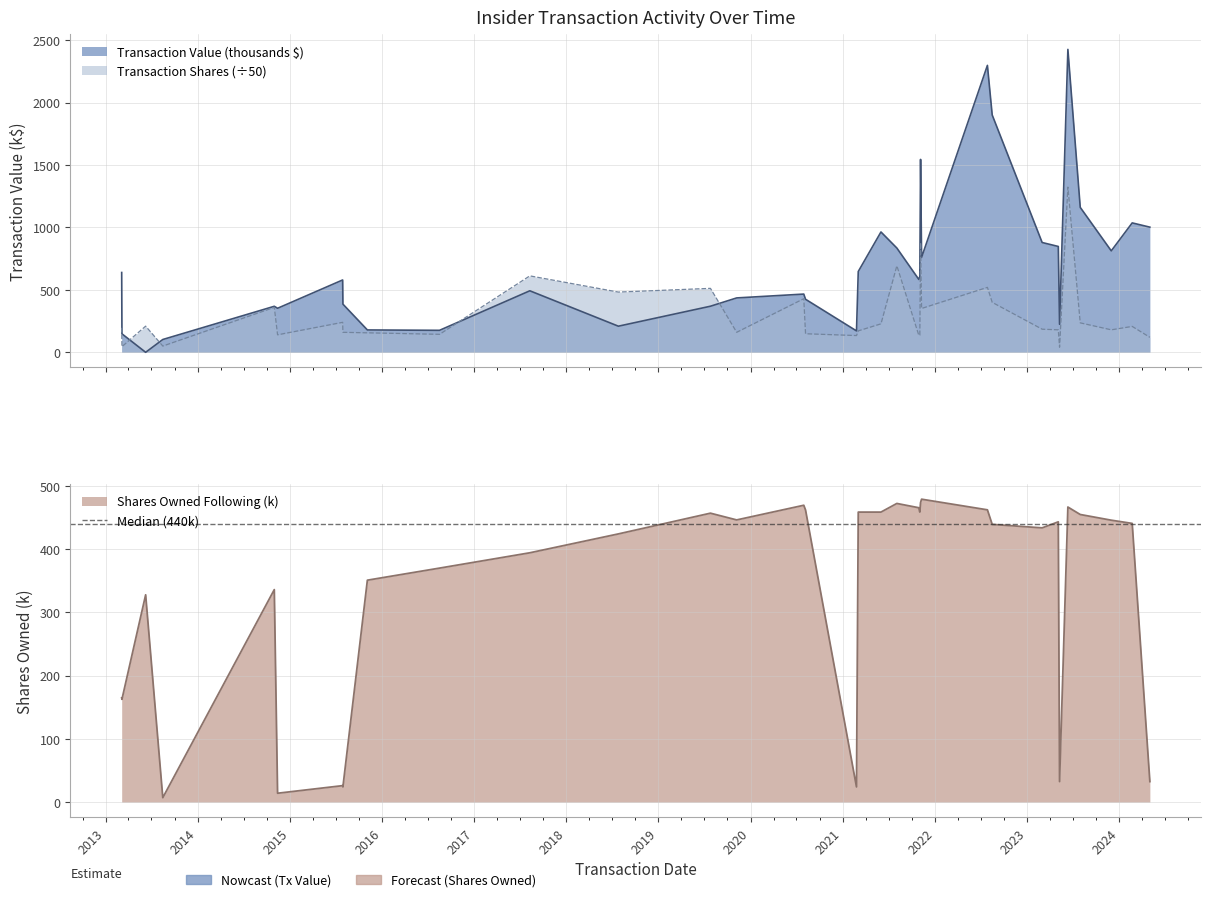

Rank the categories by Transaction Shares value from lowest to highest.

2023-05-10, 2013-03-06, 2013-08-15, 2024-05-02, 2021-02-24, 2021-10-29, 2021-11-02, 2014-11-13, 2016-08-16, 2020-08-06, 2015-11-04, 2015-07-30, 2019-11-07, 2021-03-03, 2023-05-05, 2023-12-01, 2023-03-02, 2013-03-05, 2024-02-22, 2013-06-08, 2021-06-01, 2023-07-31, 2015-07-29, 2021-11-09, 2014-10-31, 2022-08-16, 2020-07-30, 2018-07-26, 2019-07-26, 2022-07-28, 2017-08-09, 2021-08-03, 2021-11-05, 2023-06-12